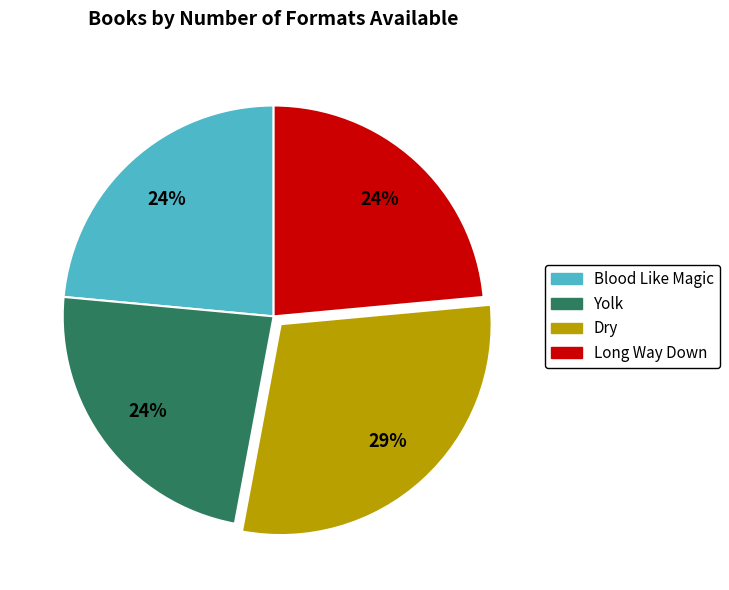

Is there a majority slice in this chart?

No